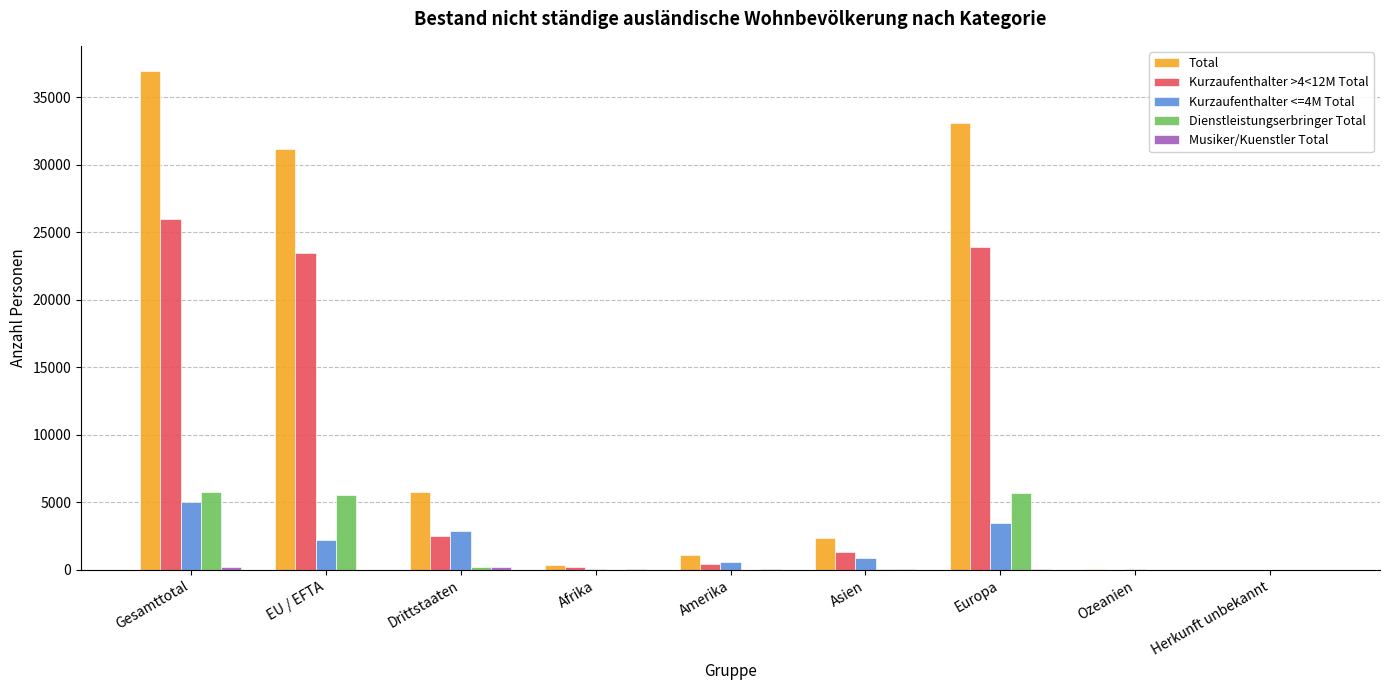

Is it true that Kurzaufenthalter >4<12M Total equals 25944 at Gesamttotal?

True